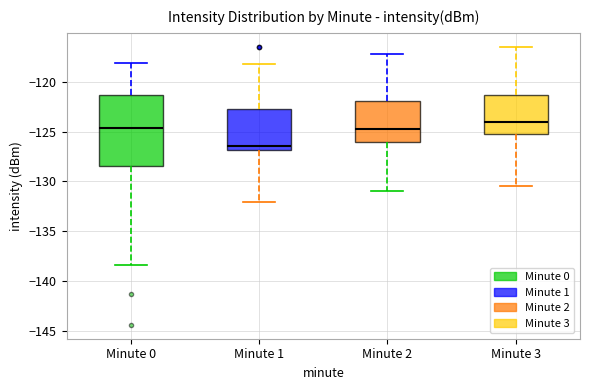

Where is the lower edge of the box for Minute 2 on the y-axis? The values are not printed on the chart, so give them approximately, as read against the axis.

-126.0